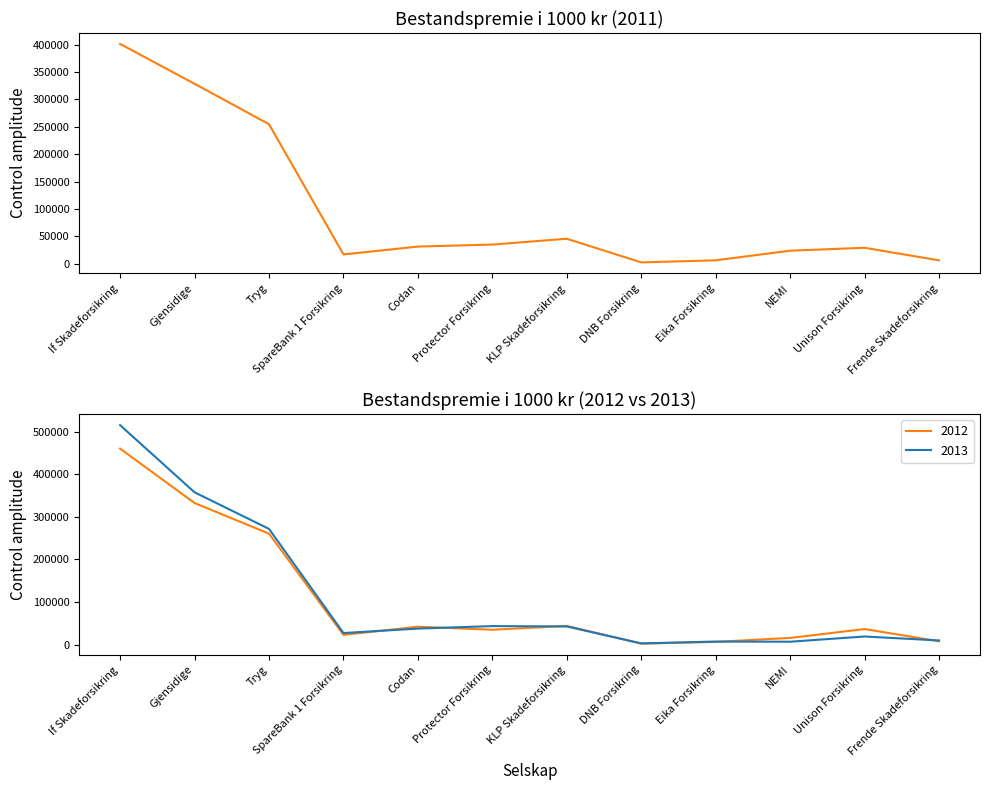

What is the sum of all 2012 values?

1267827